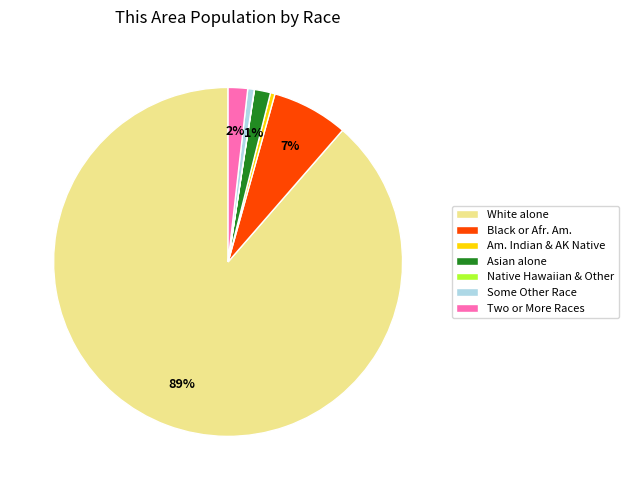

Which has a higher value, Black or Afr. Am. or Some Other Race?

Black or Afr. Am.